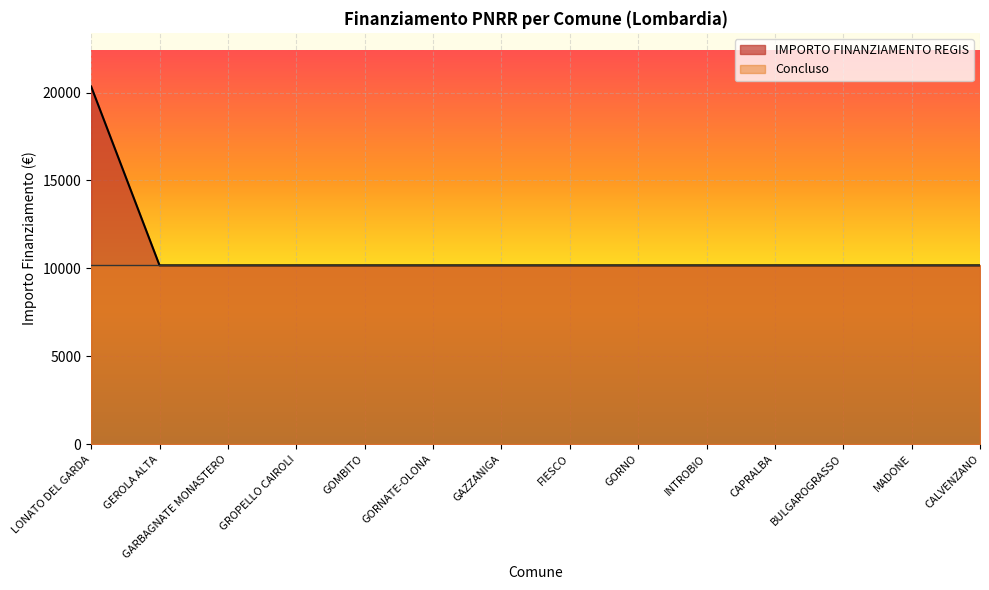

Is it true that the value at GORNATE-OLONA is 10172?

True